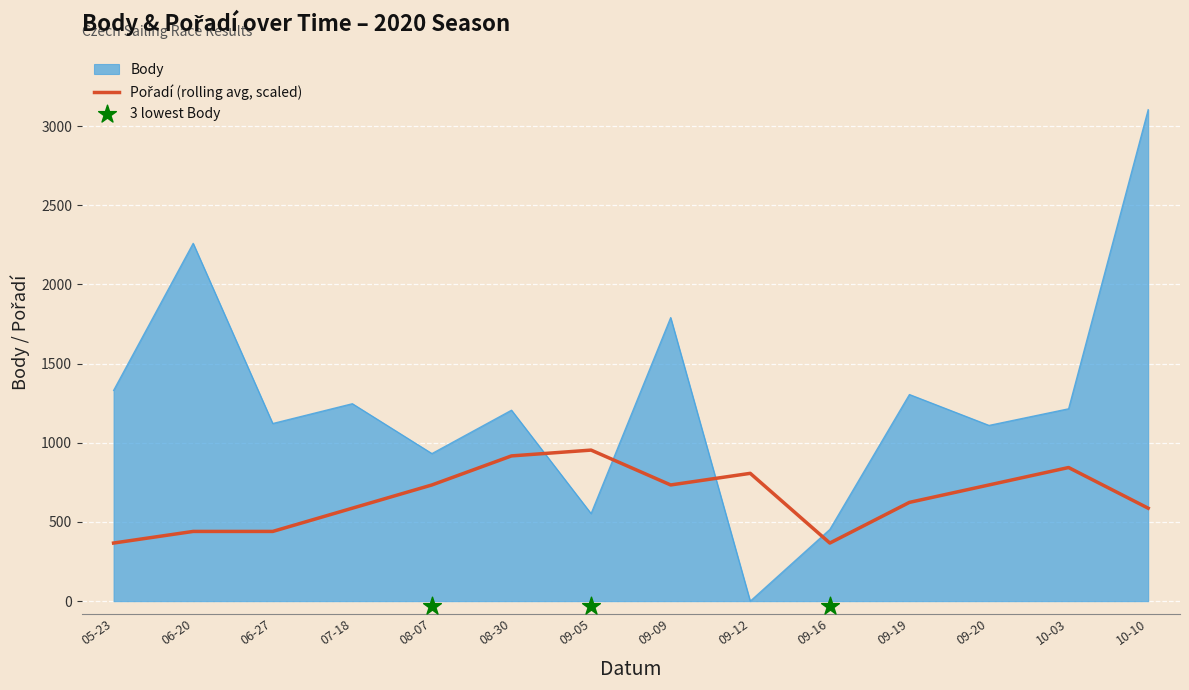

What is the maximum value for Body?

3104.0